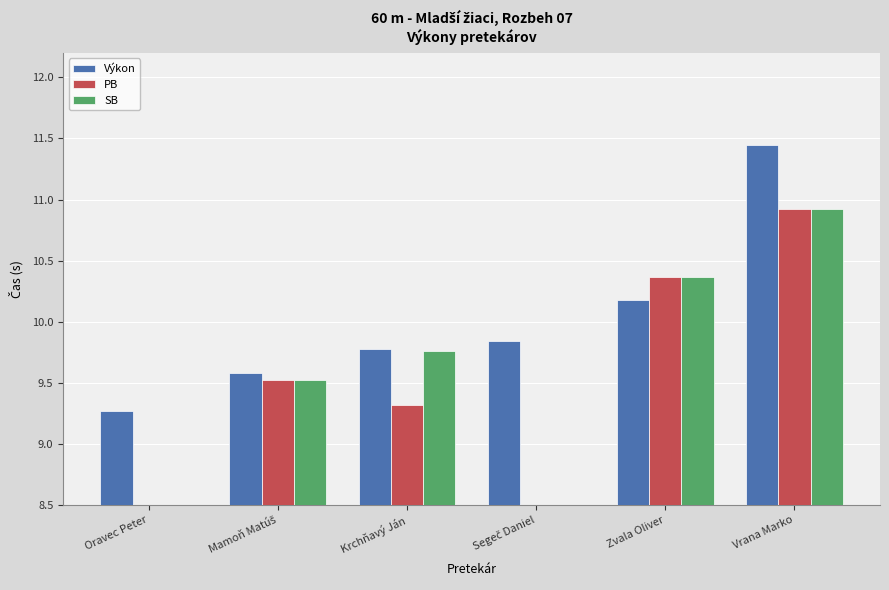

Is the value of SB at Zvala Oliver greater than the value of PB at Krchňavý Ján?

Yes